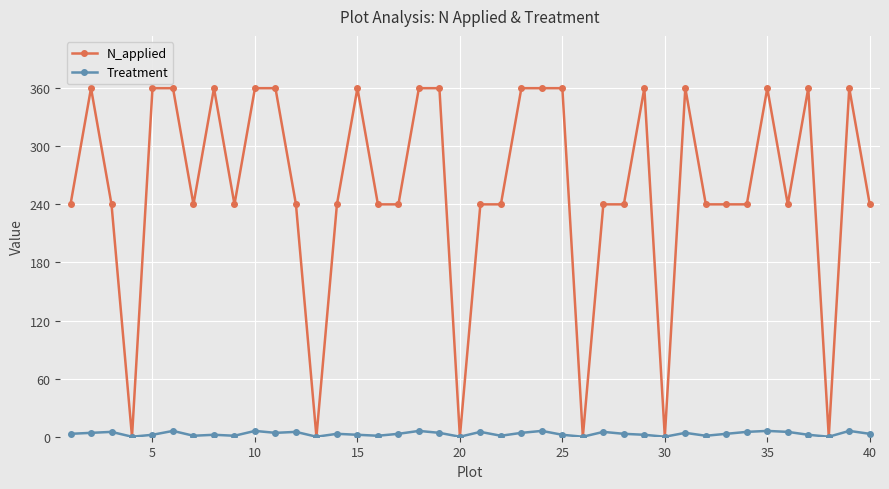

Which series has the largest total across all categories?

N_applied